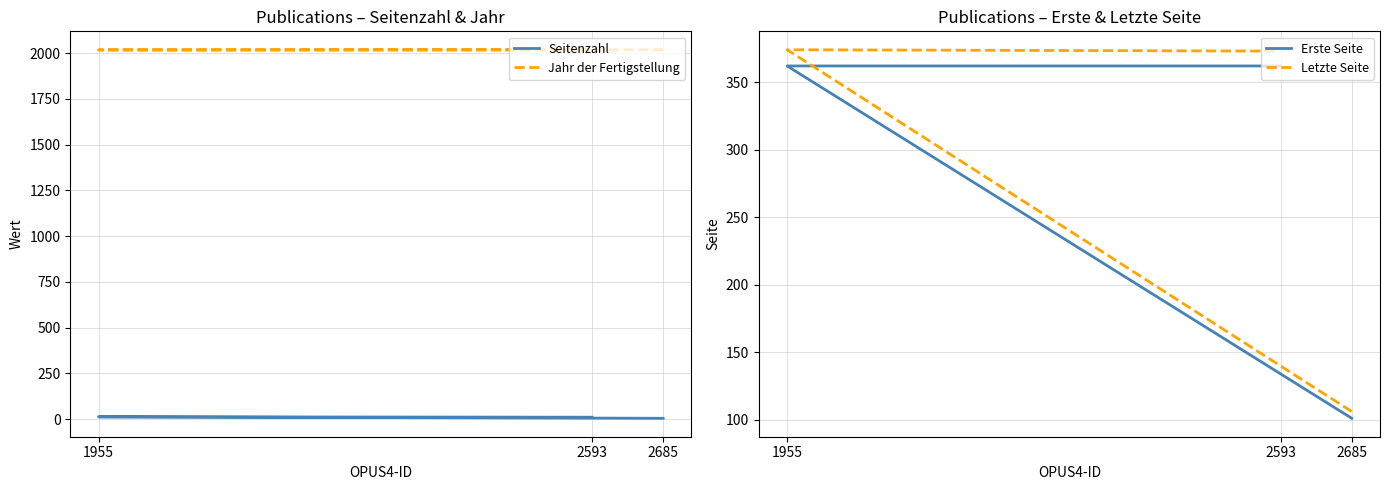

How many series are shown in this chart?

4